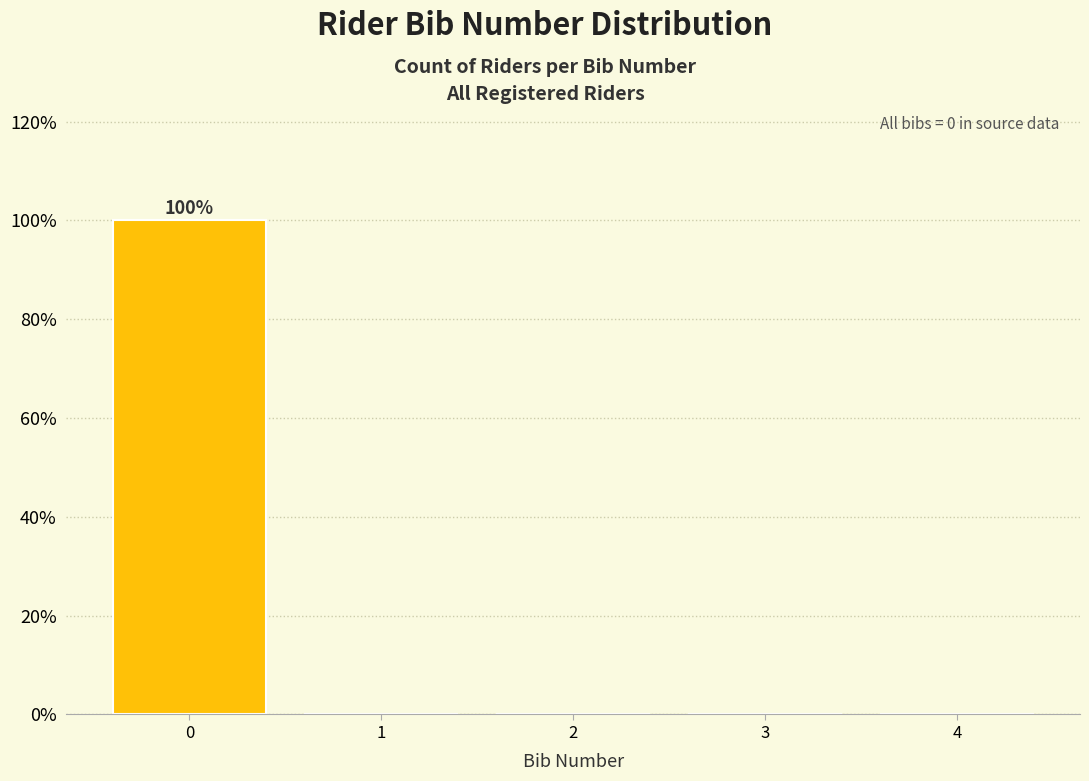

Which range on the x-axis has the tallest bar?

-0.5 to 0.5